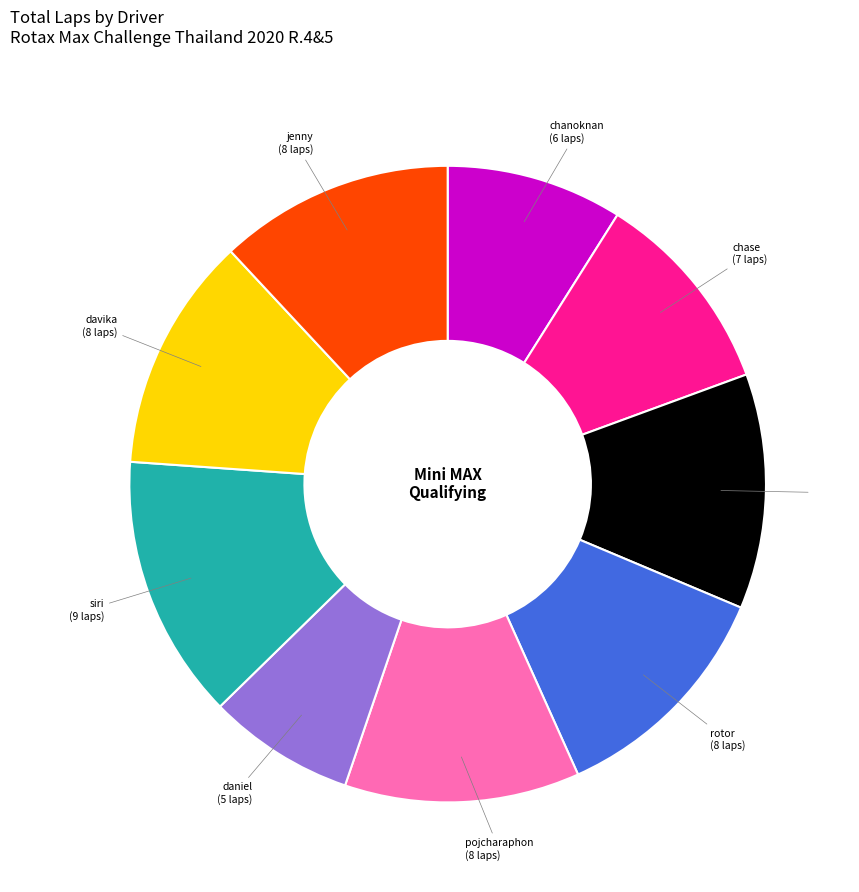

Does any single category account for the majority?

No